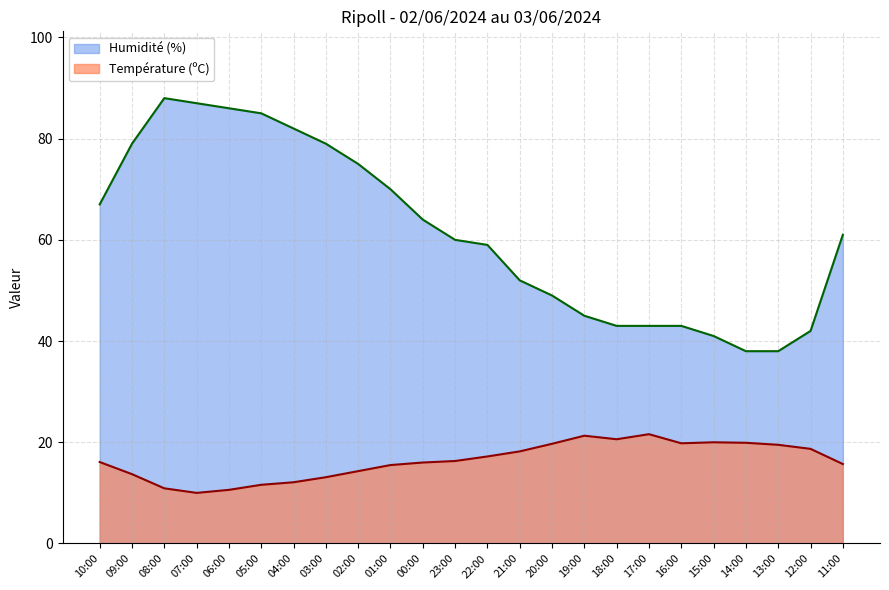

At which category is the sum across all series the highest?

08:00